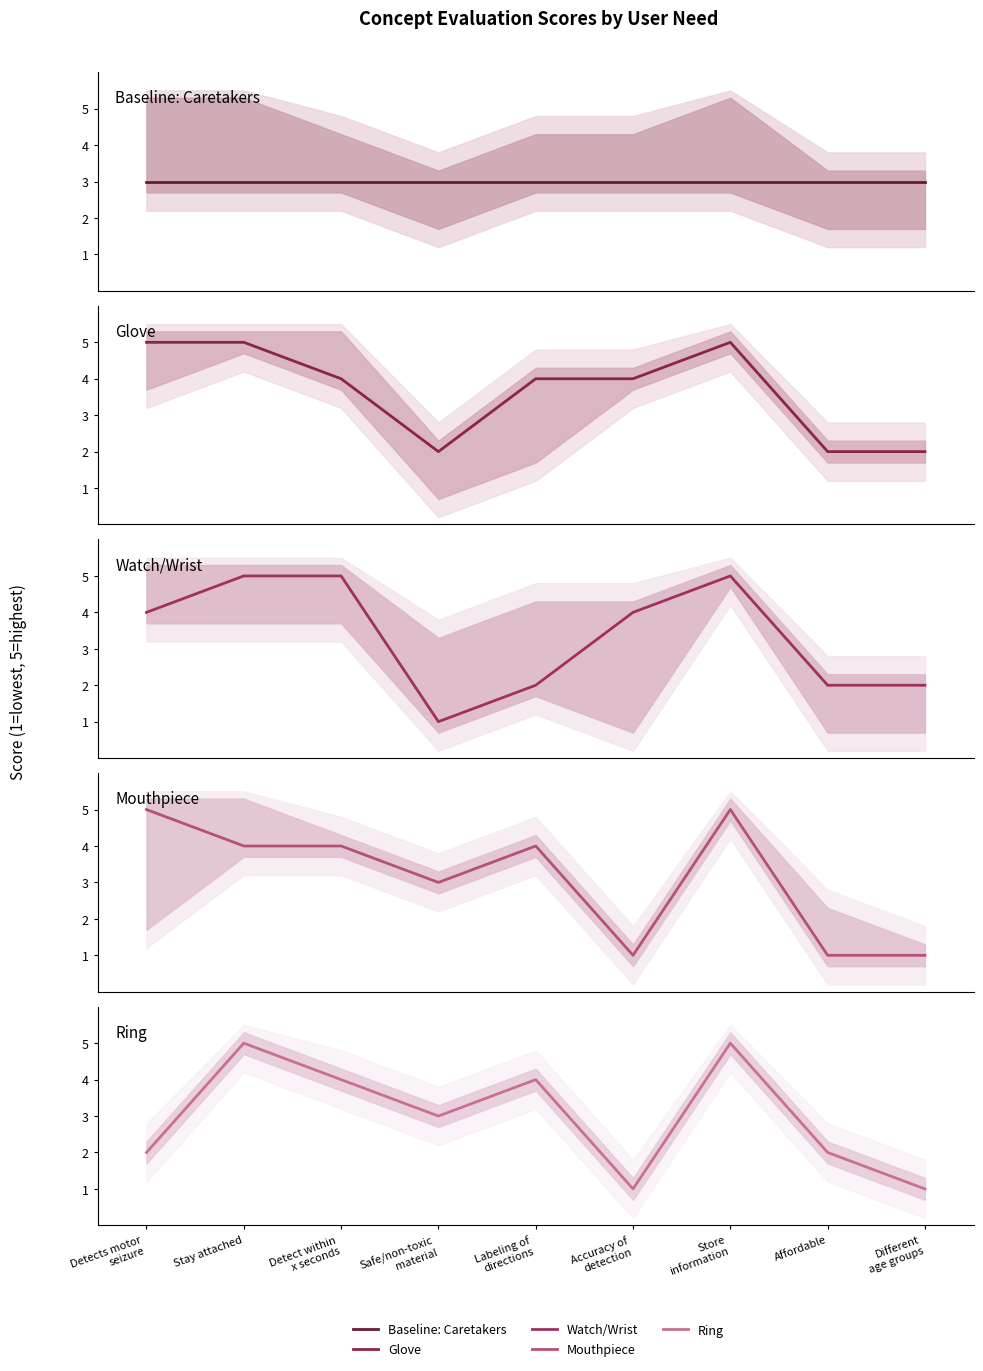

Which series has the largest total across all categories?

Glove